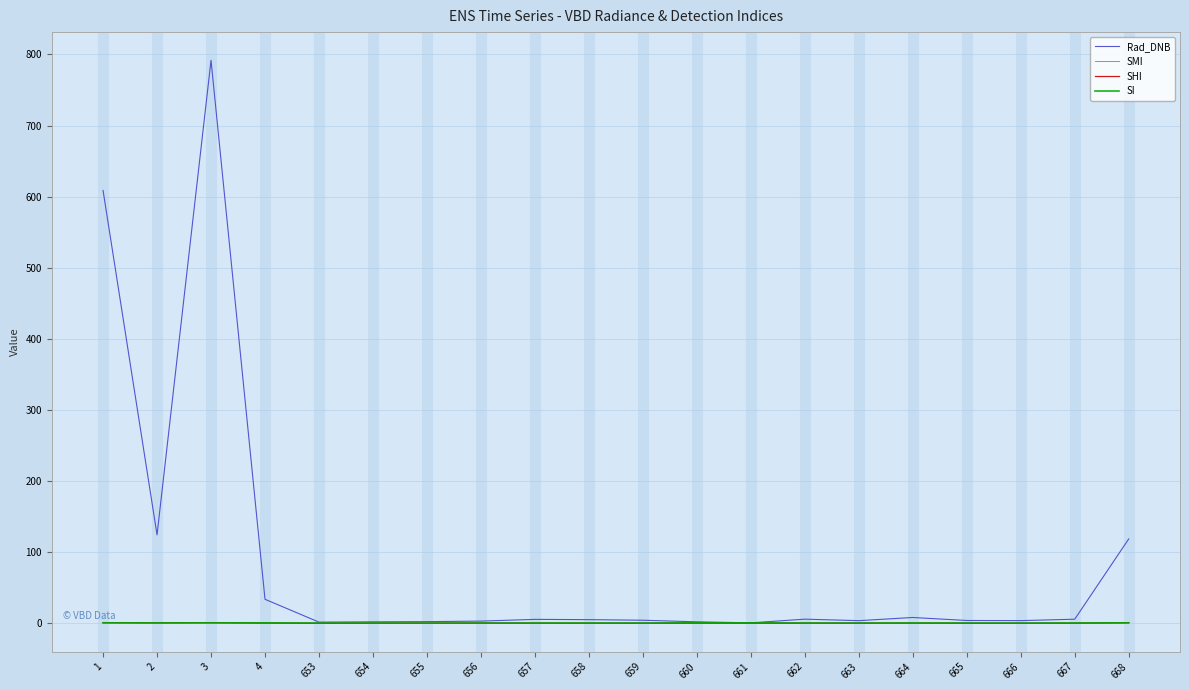

What is the greatest value displayed?

791.8